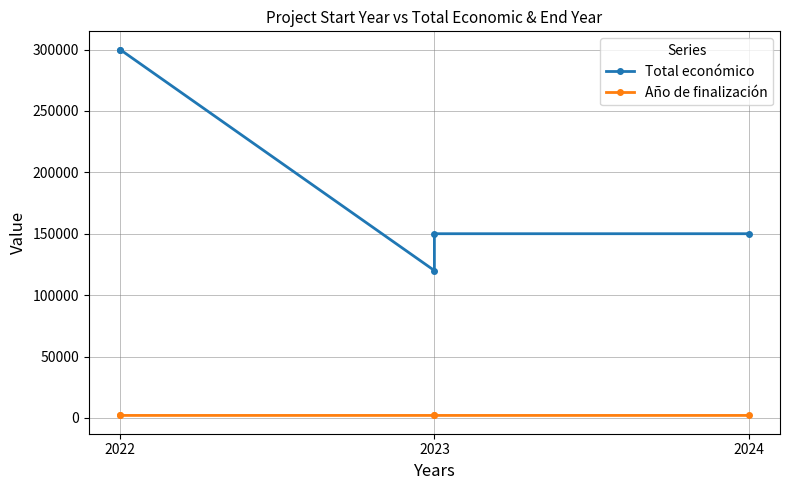

The Año de finalización series shows 1306 at 2023. True or false?

False